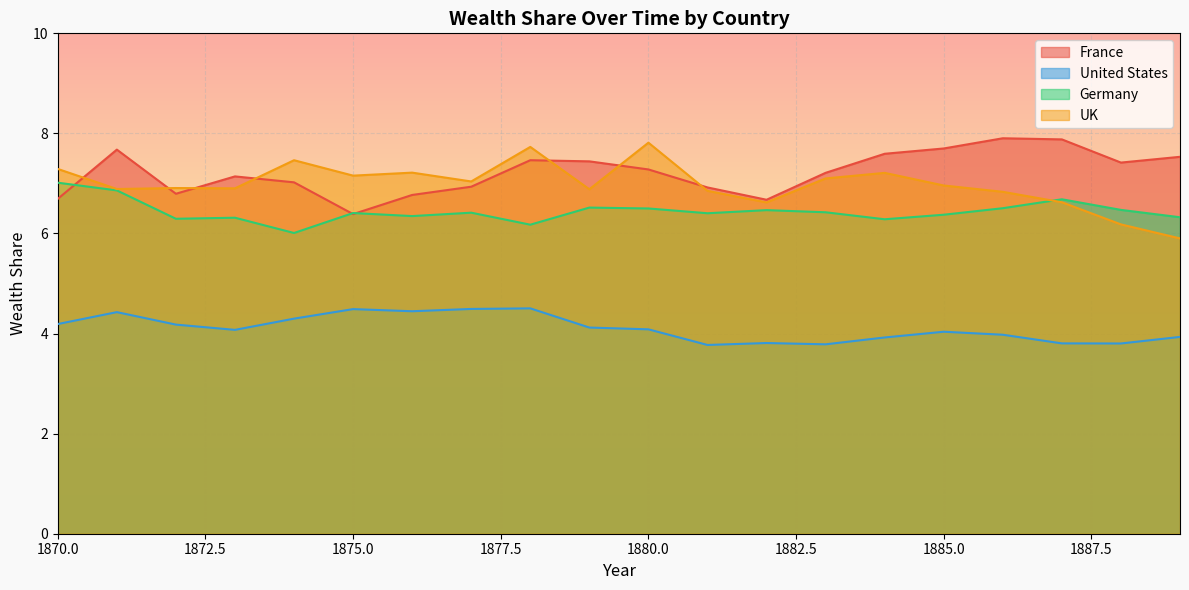

Is it true that UK equals 12.1 at 1886?

False